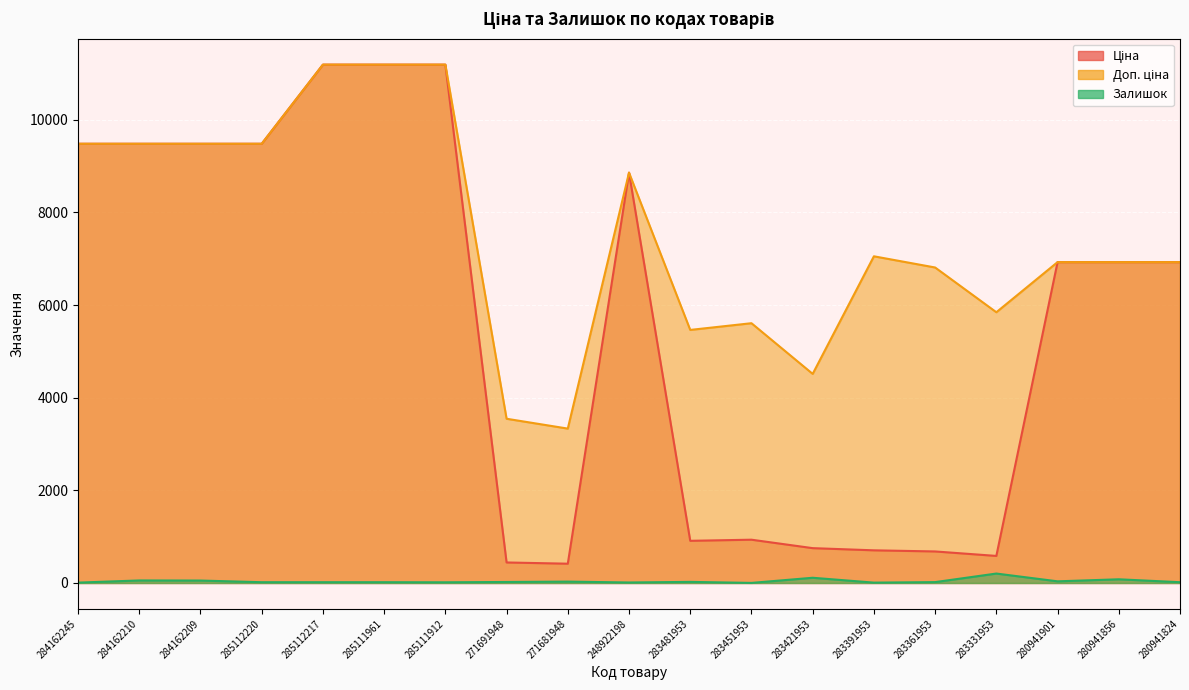

What value does the Ціна series have at 283361953?

681.0